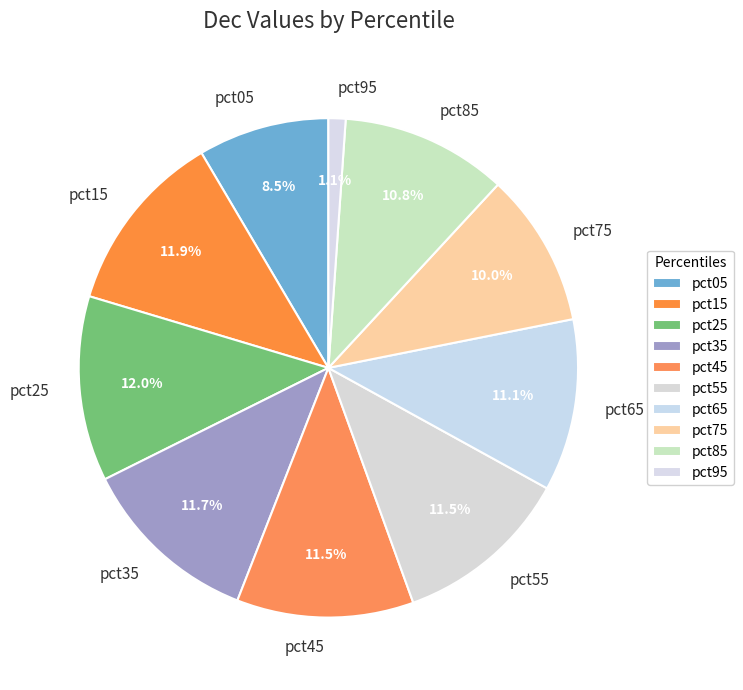

To the nearest percent, what is the combined percentage of pct95 and pct45?

13%